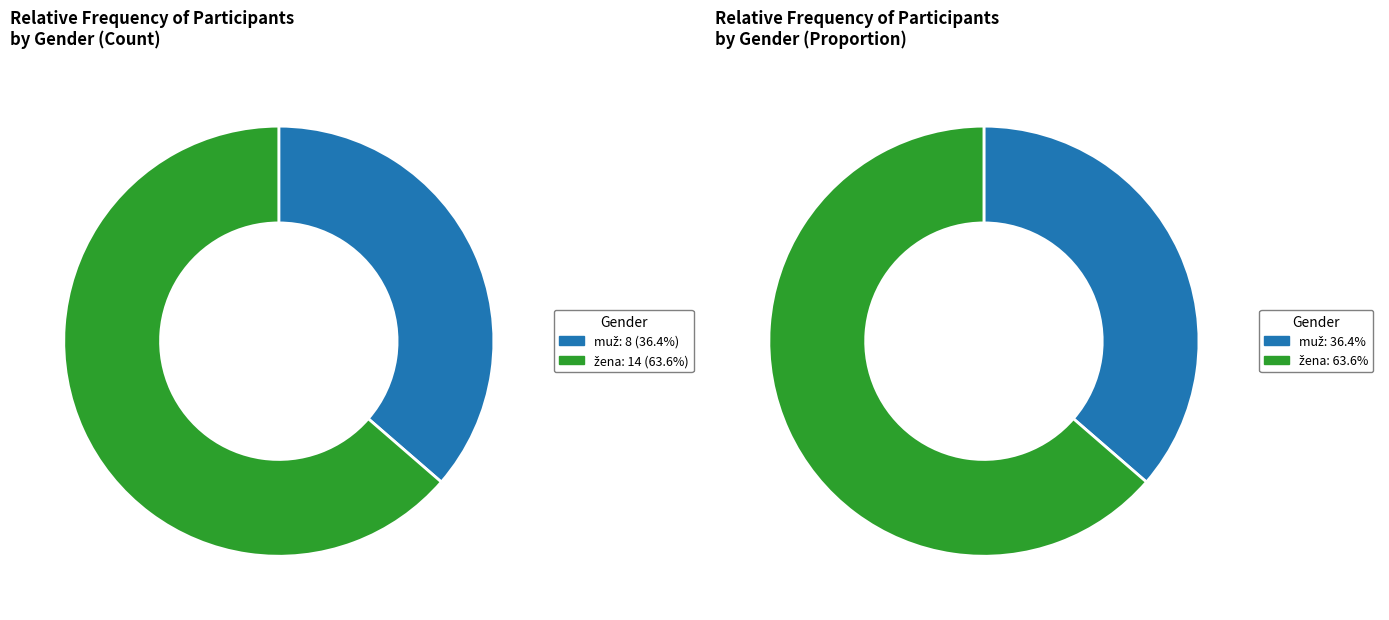

What is the largest slice in the pie chart?

žena